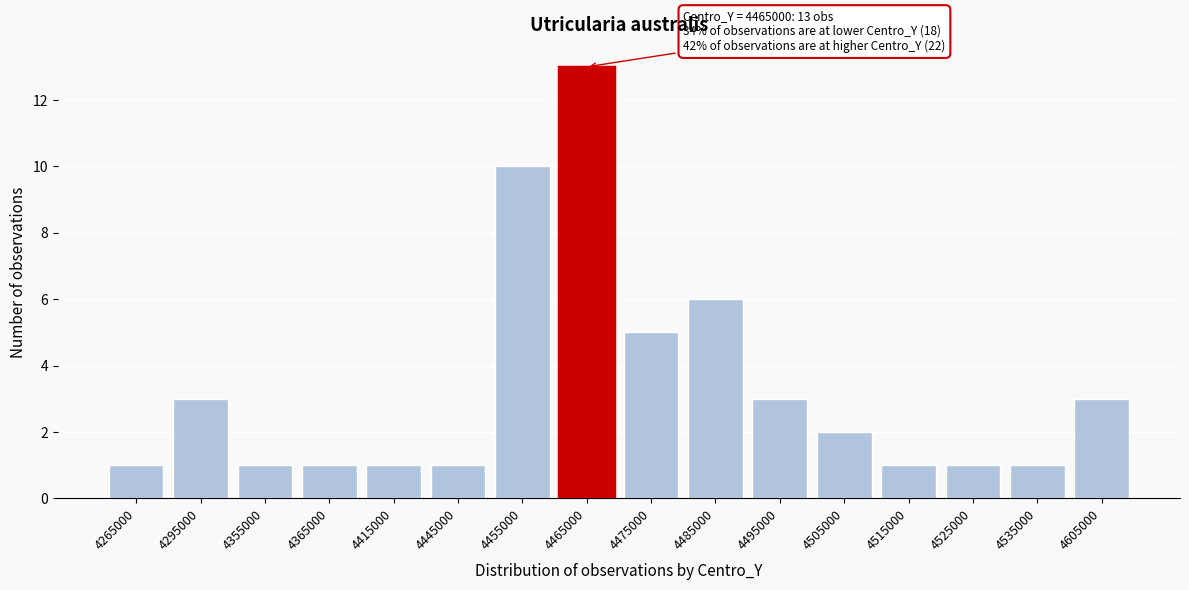

Reading right to left, extract all data points from this chart.

4605000=3	4535000=1	4525000=1	4515000=1	4505000=2	4495000=3	4485000=6	4475000=5	4465000=13	4455000=10	4445000=1	4415000=1	4365000=1	4355000=1	4295000=3	4265000=1